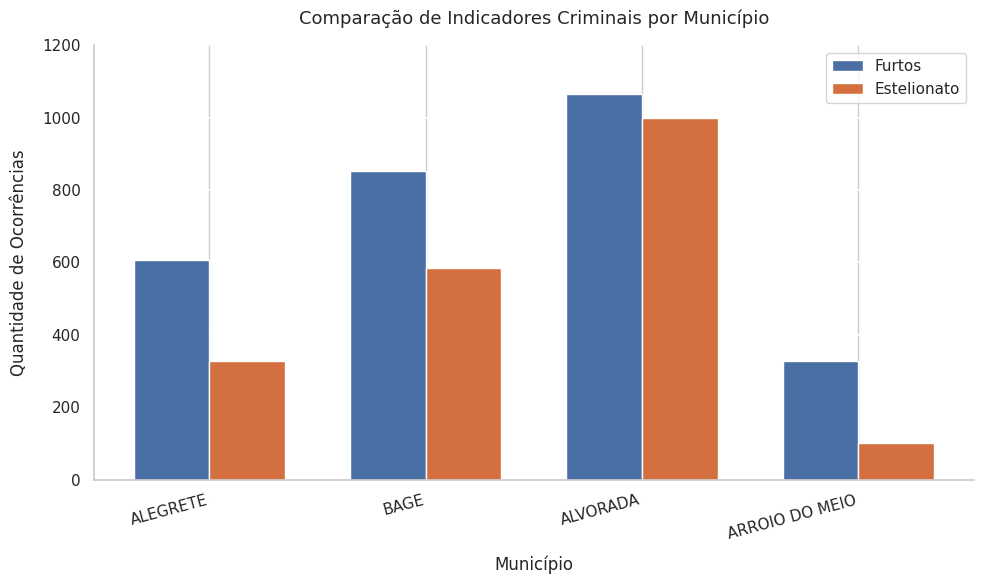

At which category is the sum across all series the highest?

ALVORADA